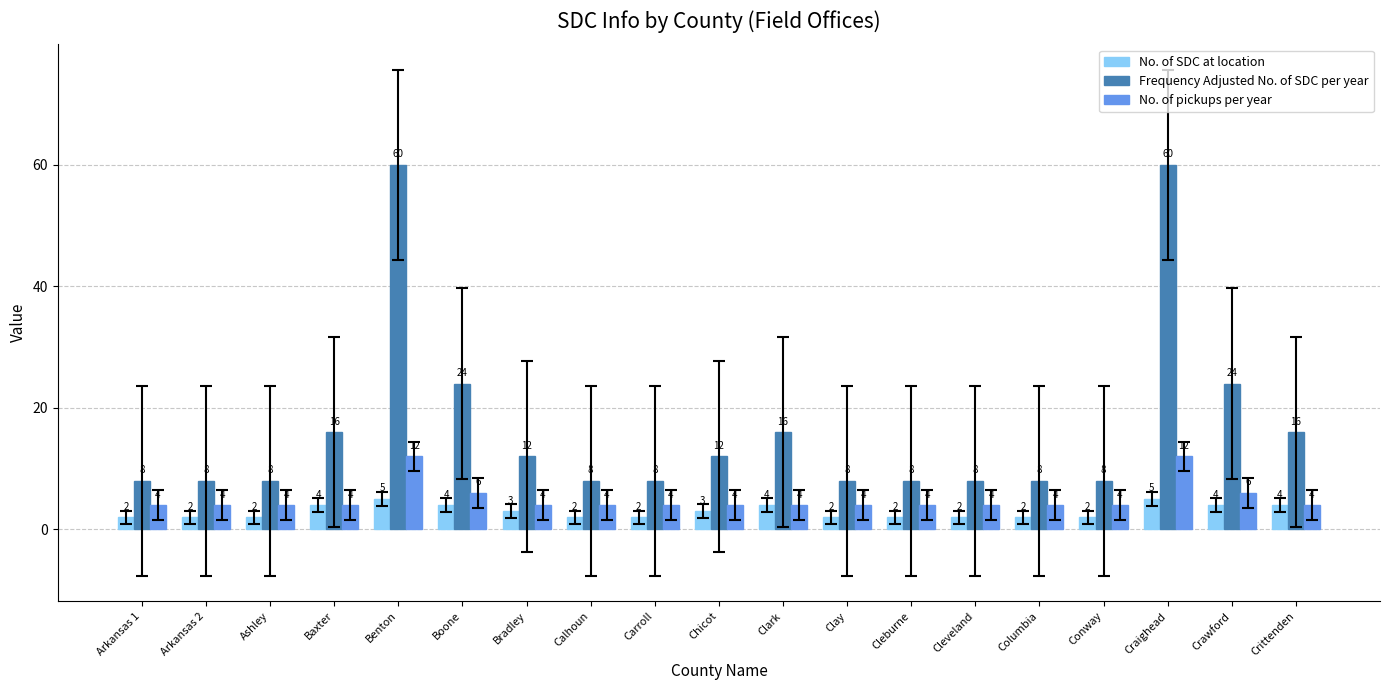

Rank the series by their maximum value, from lowest to highest.

No. of SDC at location, No. of pickups per year, Frequency Adjusted No. of SDC per year